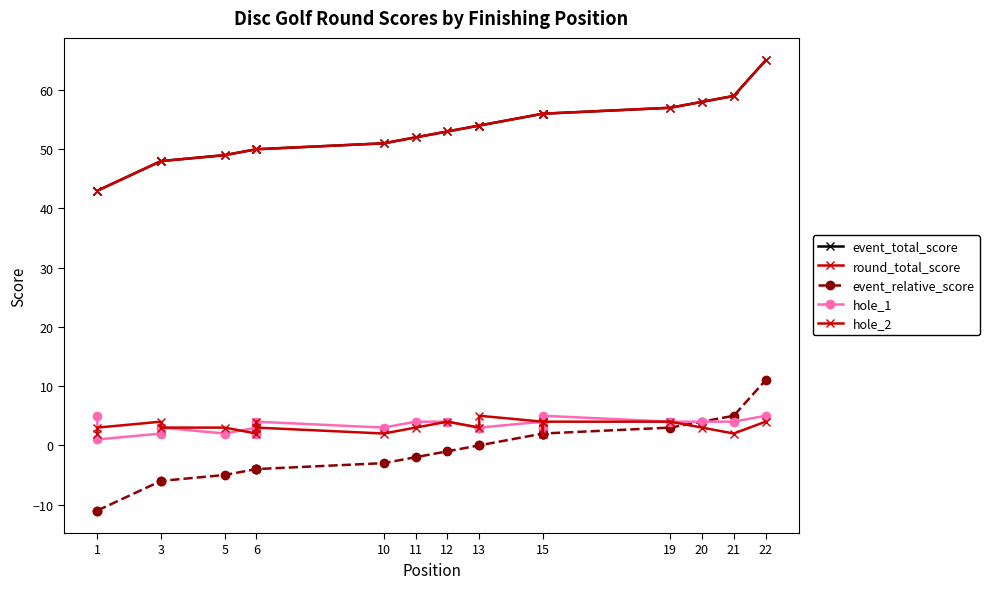

Which series has the largest total across all categories?

event_total_score